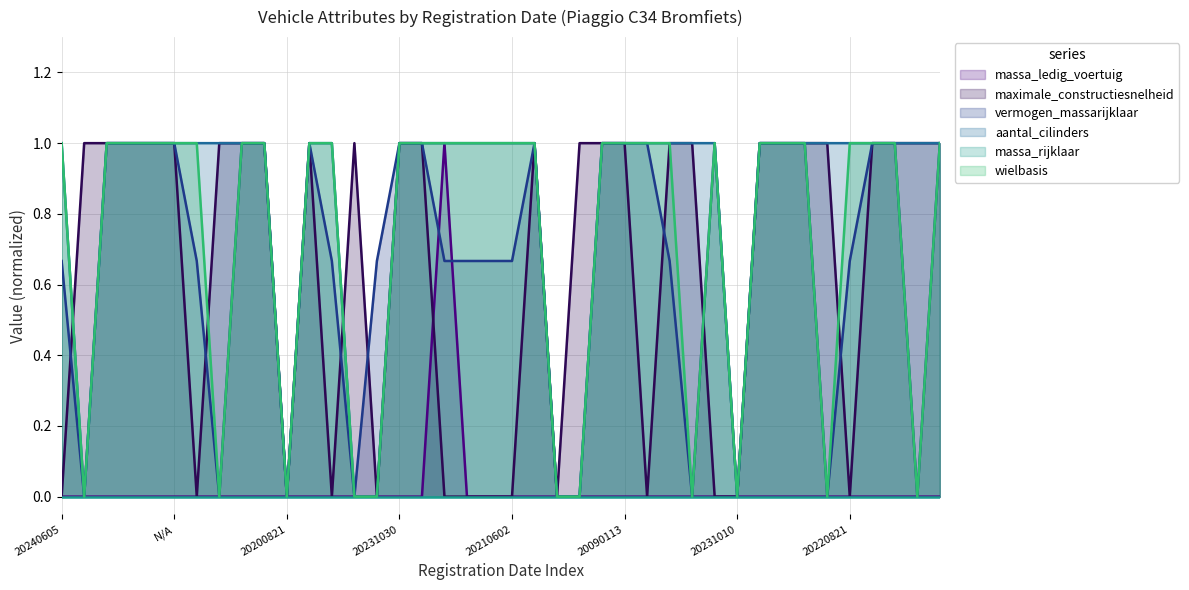

Which series changed the most between 20210308 and 20231010?

maximale_constructiesnelheid